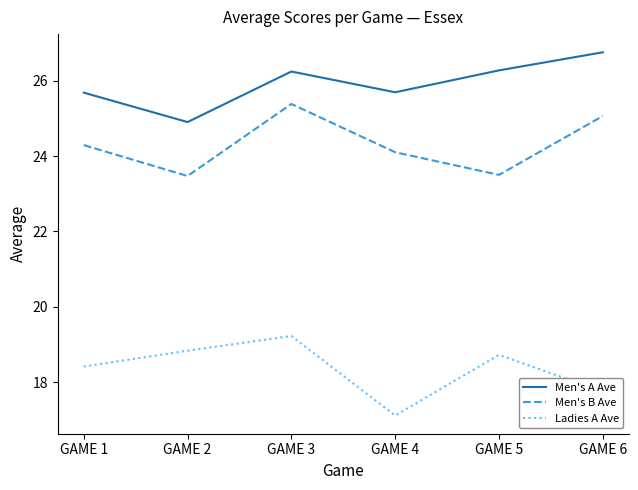

Rank the series by their average value, from lowest to highest.

Ladies A Ave, Men's B Ave, Men's A Ave